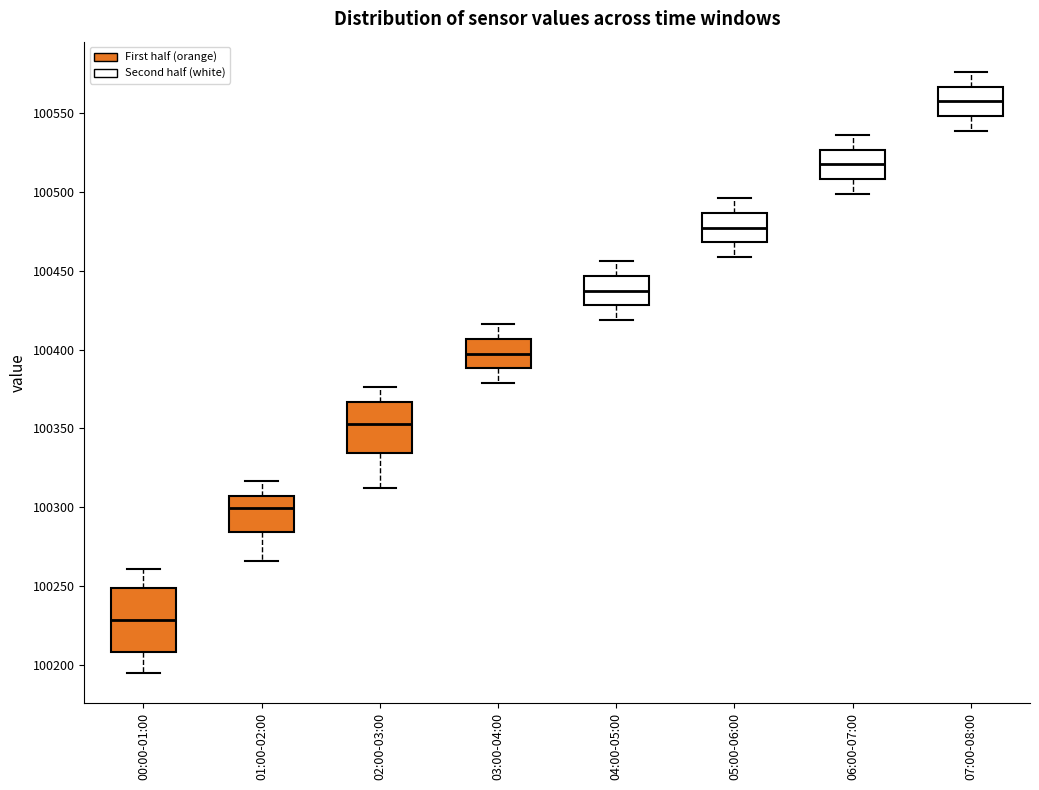

Where does the median line of the box for 02:00-03:00 sit on the y-axis? The values are not printed on the chart, so give them approximately, as read against the axis.

100355